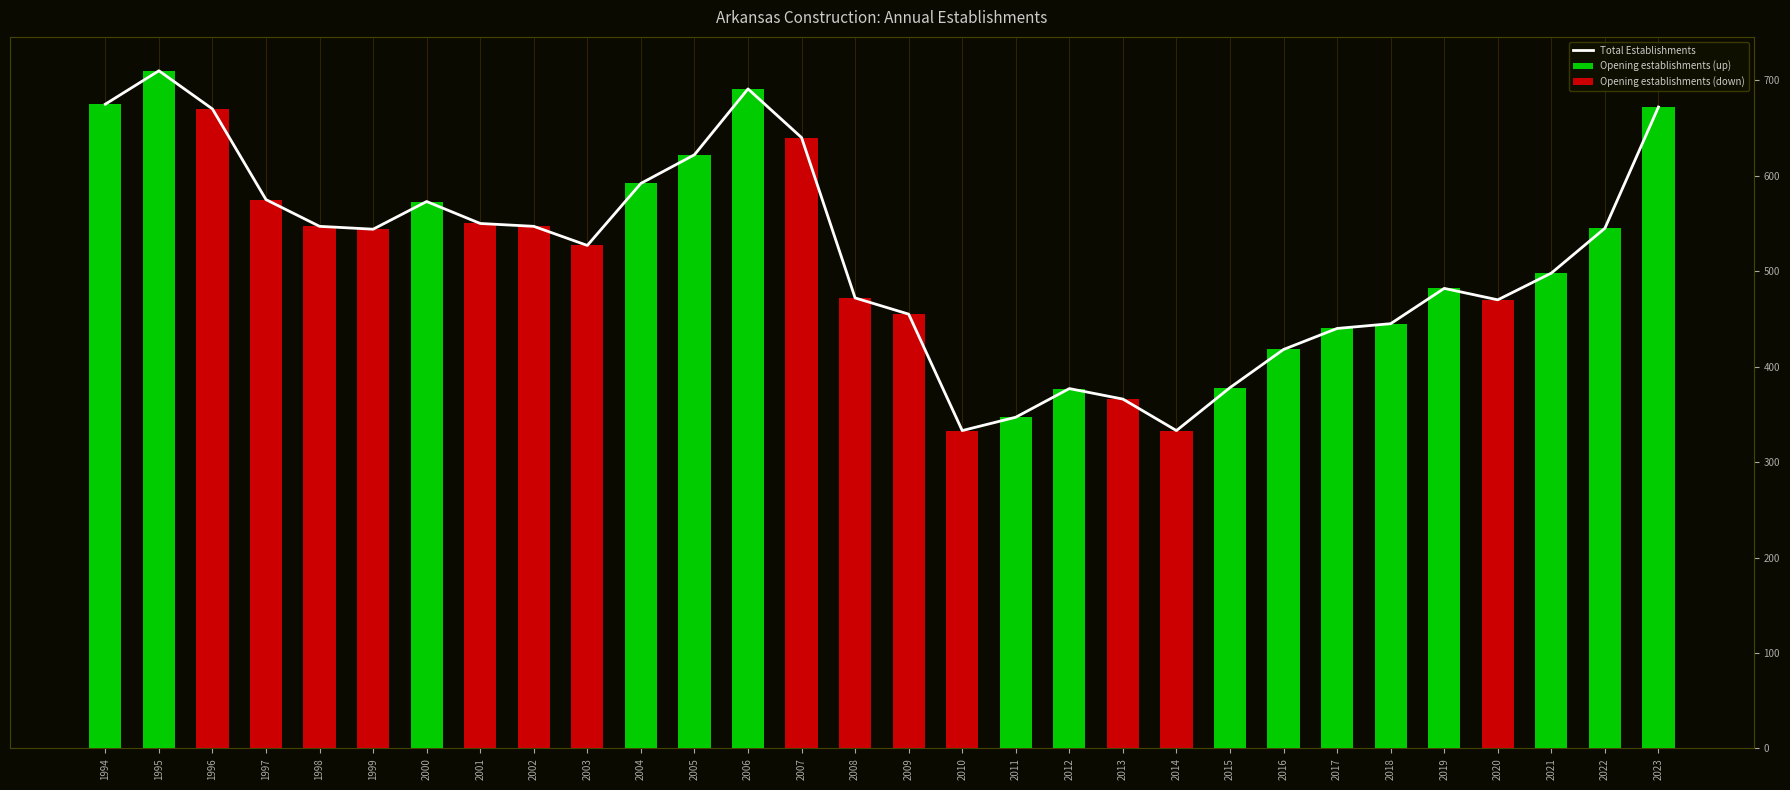

Rank the series by their maximum value, from highest to lowest.

Total Establishments, Opening establishments (up), Opening establishments (down)